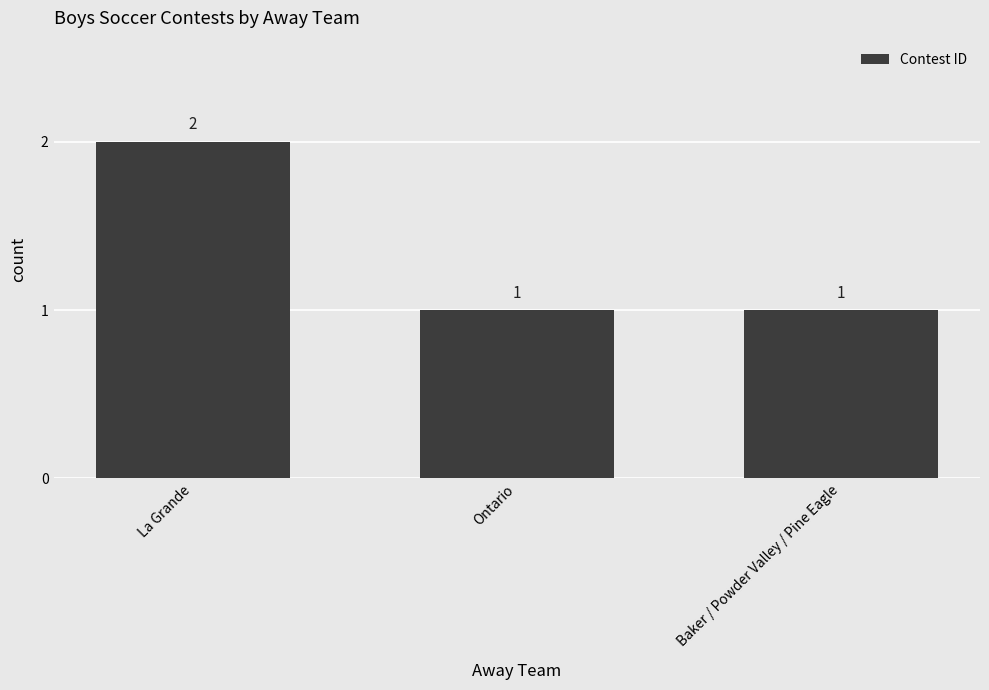

What is the maximum value shown in the chart?

2